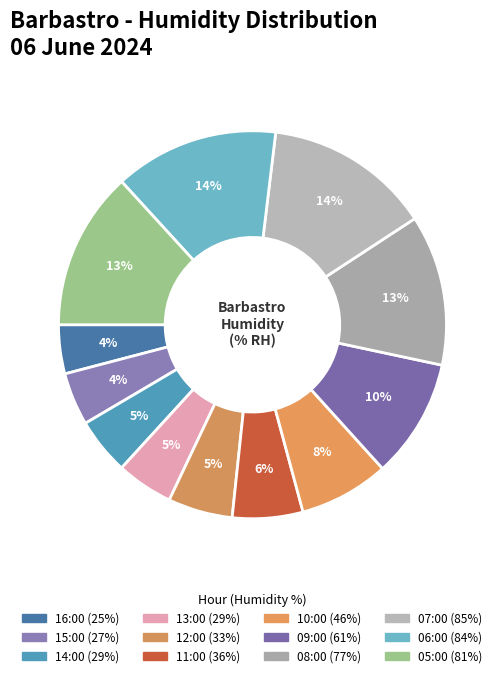

Count the number of slices in the pie.

12